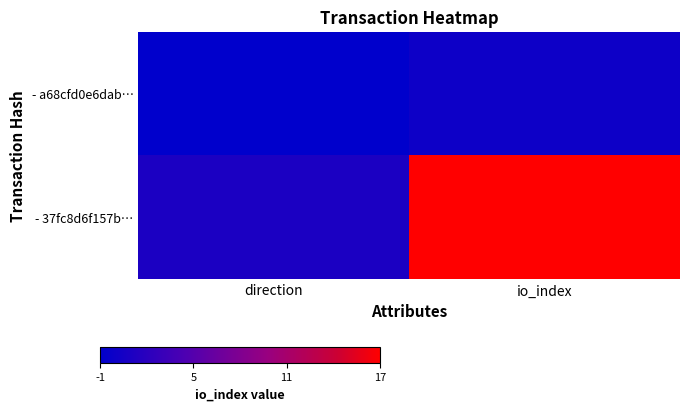

Between io_index and direction, which is larger?

io_index